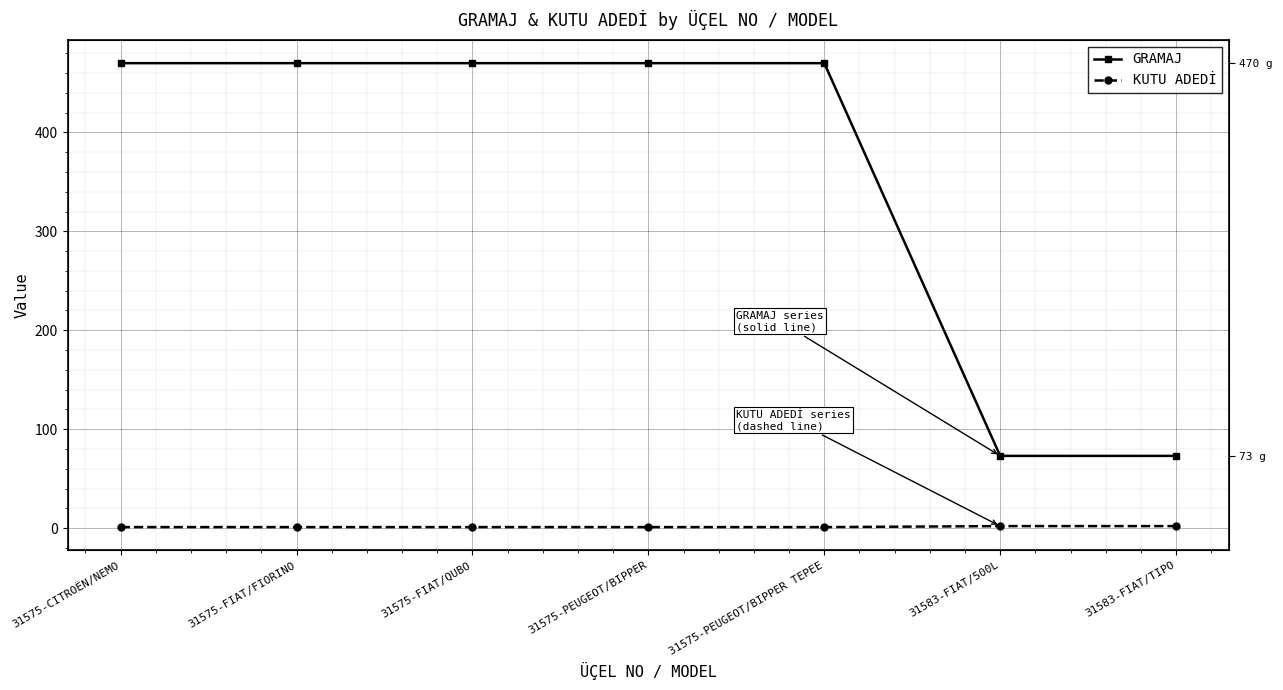

True or false: GRAMAJ and KUTU ADEDİ intersect in this chart.

False